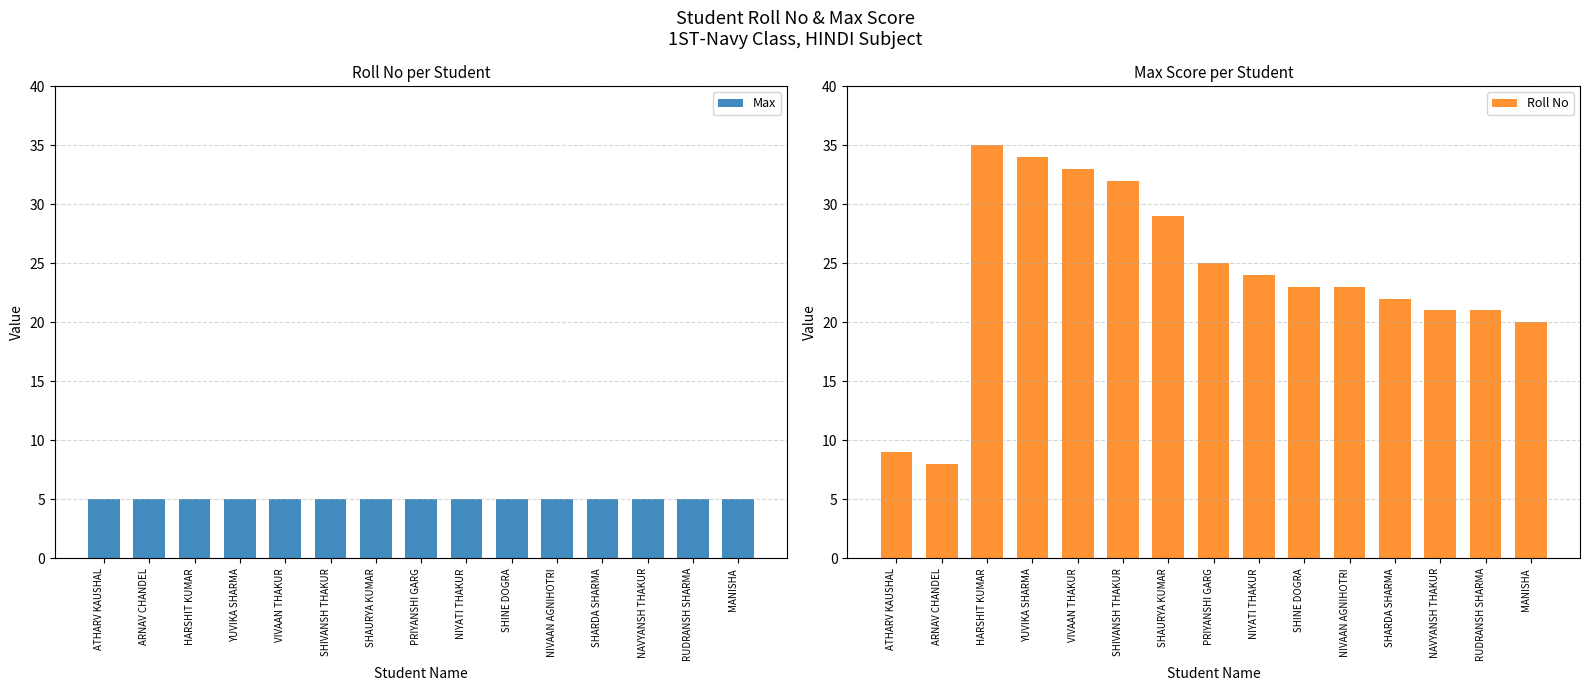

Reading right to left, extract all data points from this chart.

Max: 5	5	5	5	5	5	5	5	5	5	5	5	5	5	5
Roll No: 20	21	21	22	23	23	24	25	29	32	33	34	35	8	9